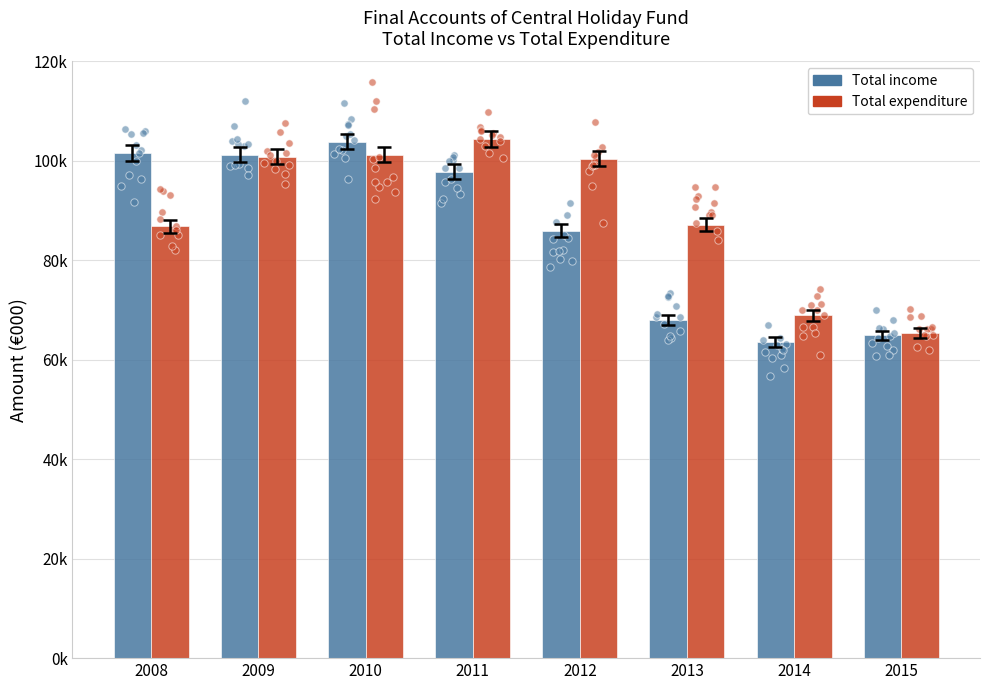

What are all the series names shown in the legend?

Total income, Total expenditure